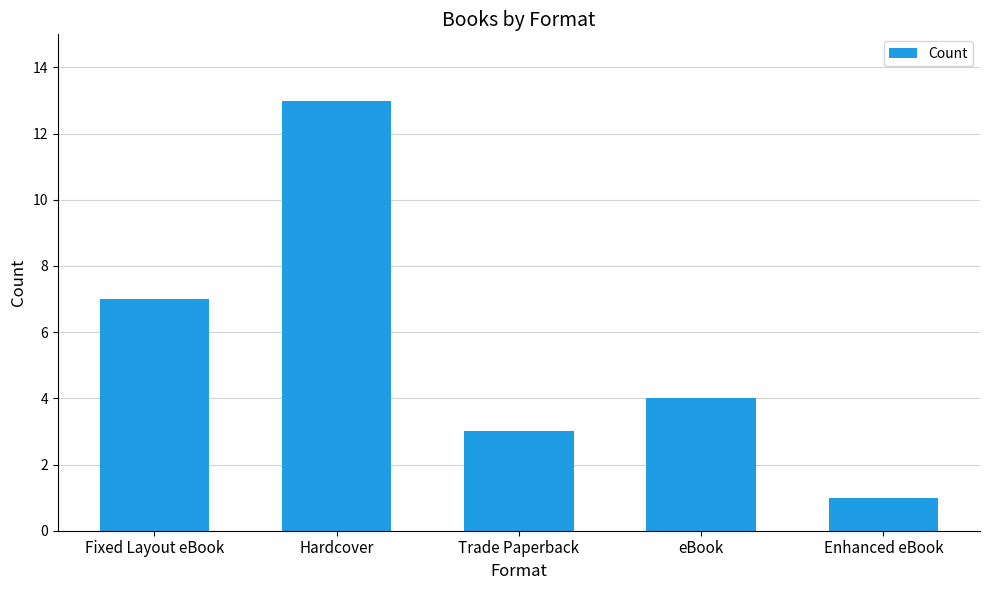

At which label does the data first exceed 4?

Fixed Layout eBook